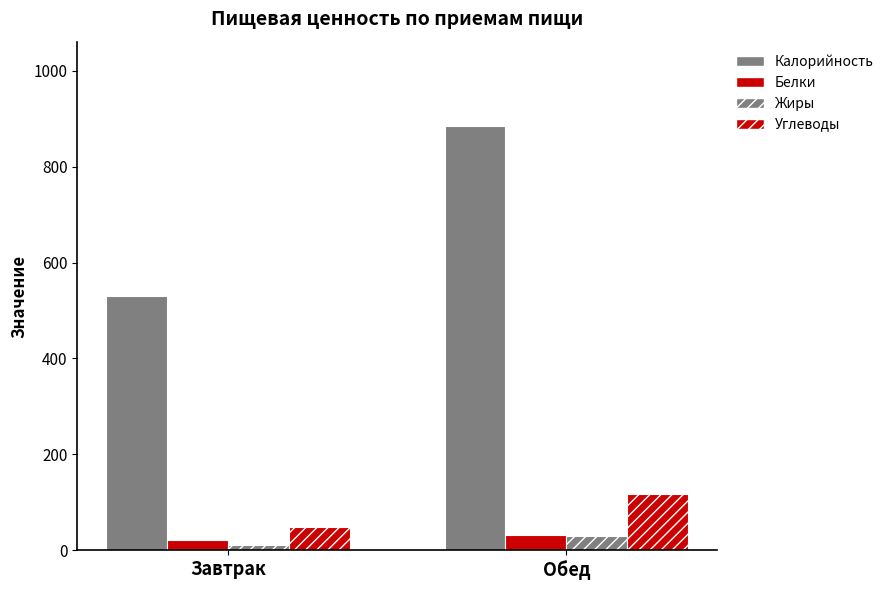

Which series has the largest total across all categories?

Калорийность